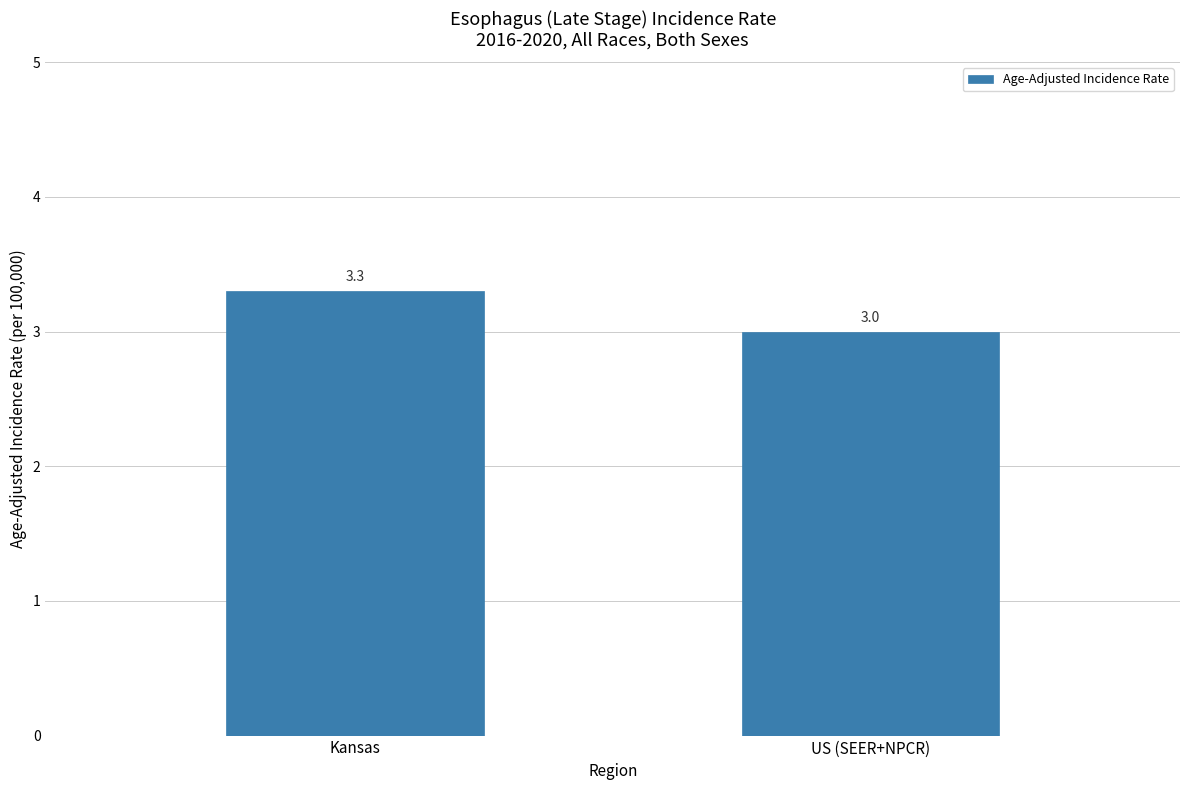

True or false: the data shows 1.1 at US (SEER+NPCR).

False